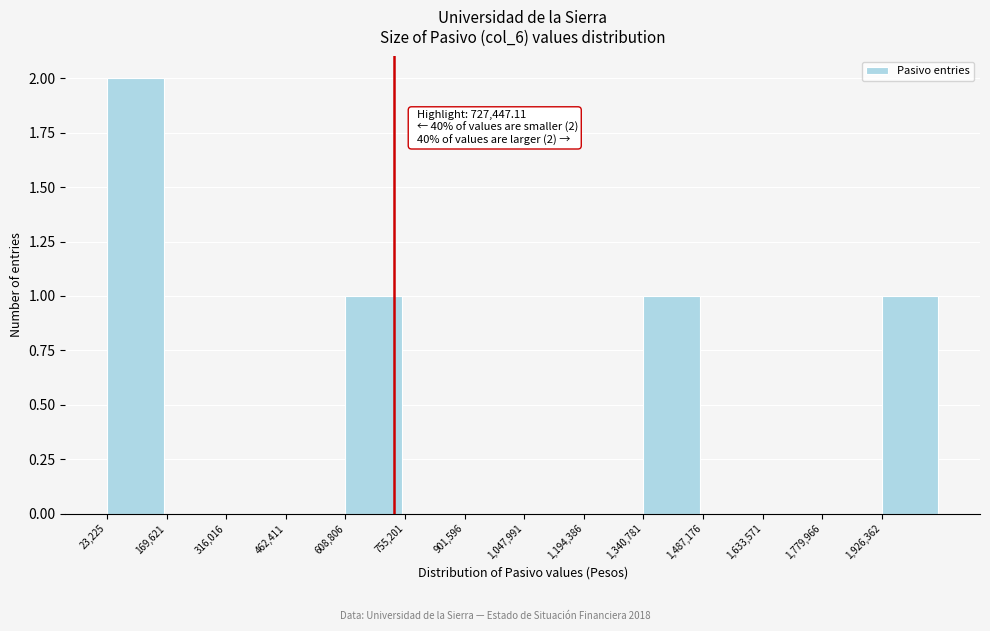

Which range on the x-axis has the tallest bar?

20000 to 160000